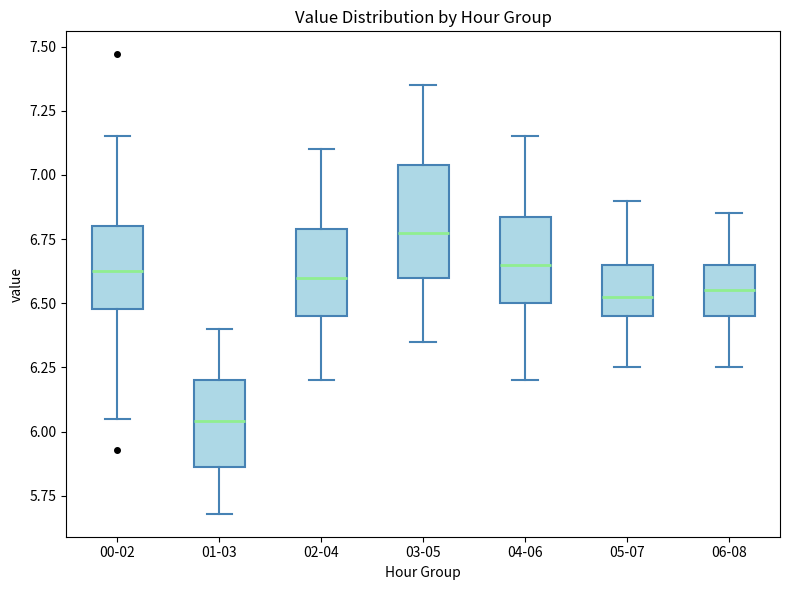

Where does the upper whisker of the box for 02-04 end on the y-axis? The values are not printed on the chart, so give them approximately, as read against the axis.

7.10